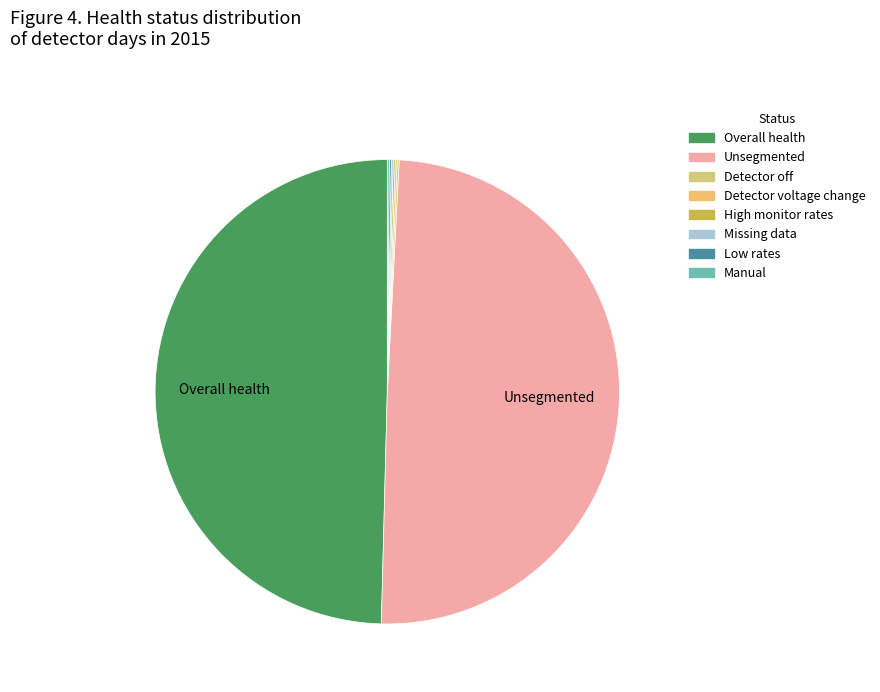

Rank the categories by value from lowest to highest.

Detector off, Detector voltage change, High monitor rates, Missing data, Low rates, Manual, Unsegmented, Overall health